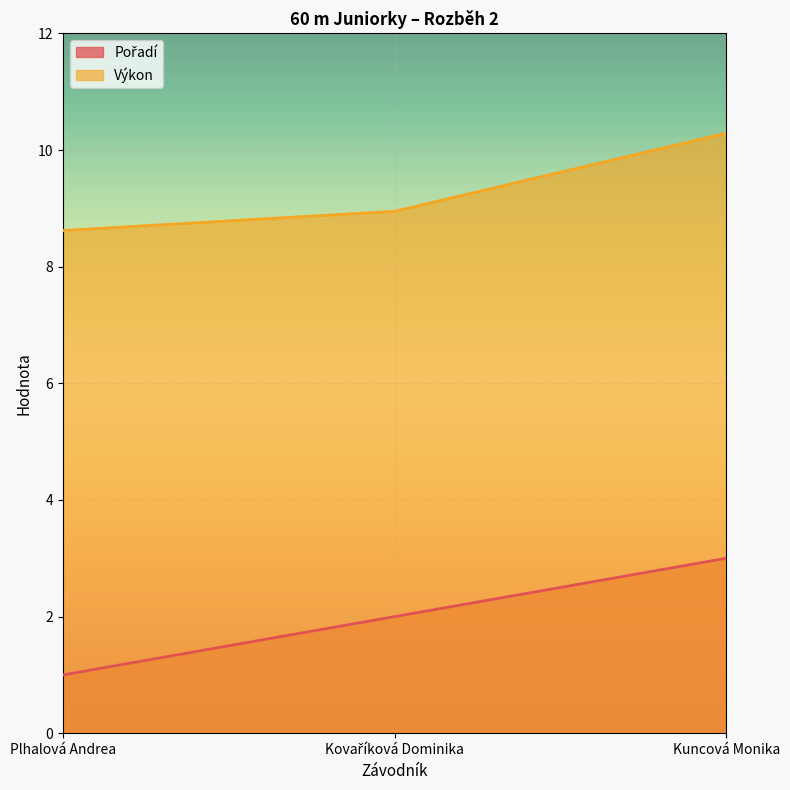

What is the difference between the maximum and minimum values in the Pořadí series?

2.0